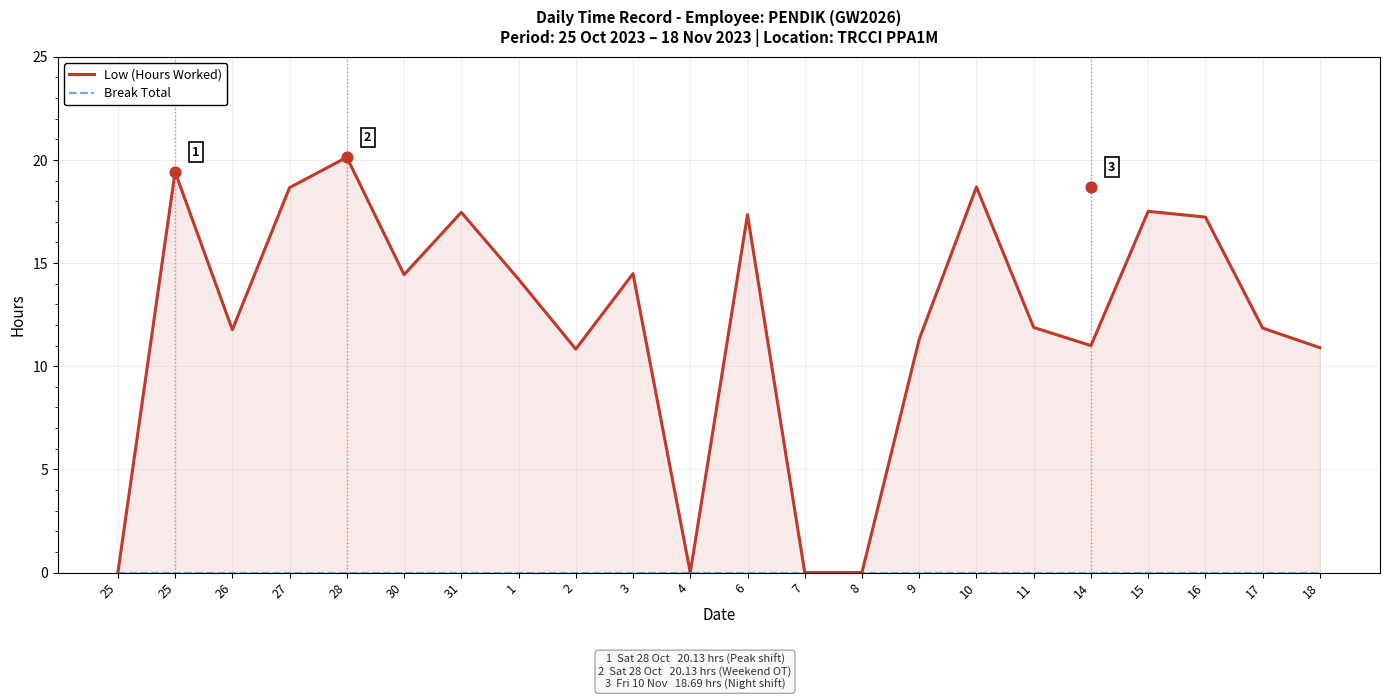

Which series has the largest total across all categories?

Low (Hours Worked)